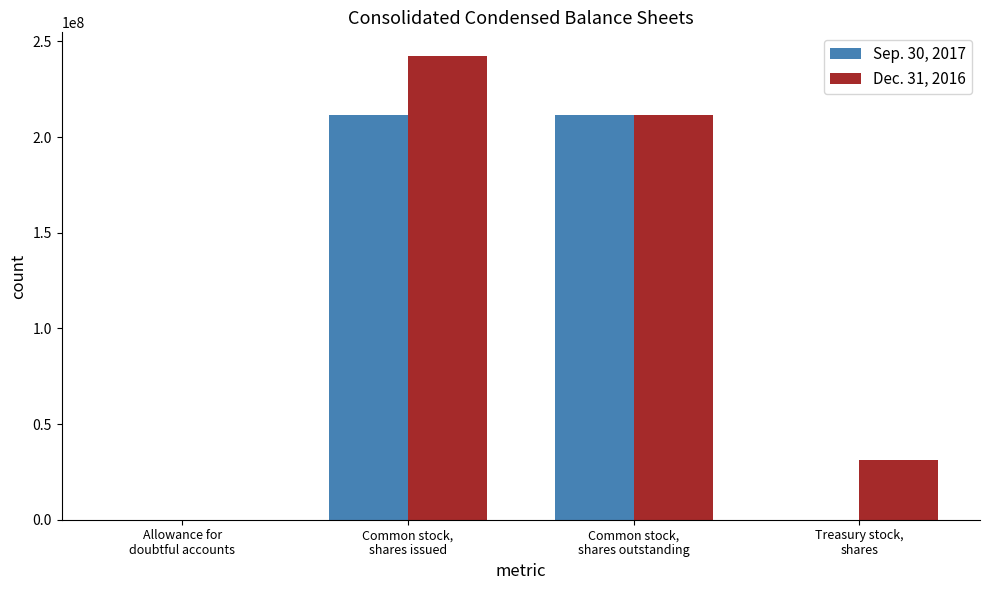

What is the highest value of the Dec. 31, 2016 series?

242600000.0